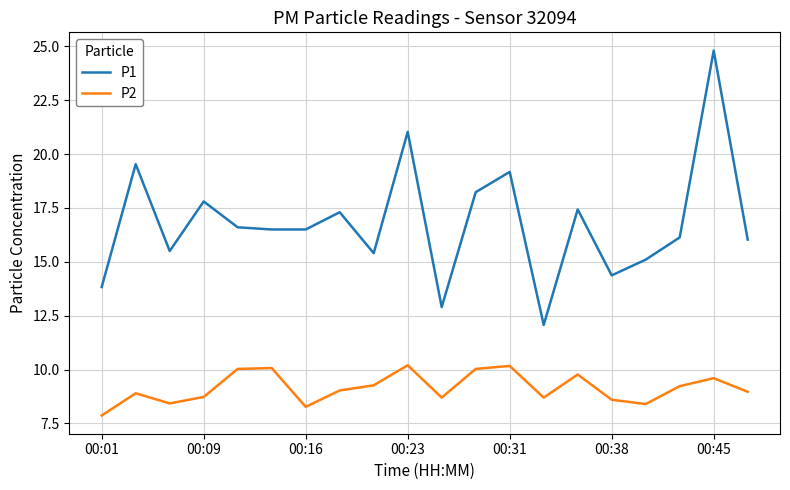

Which series has the widest spread of values?

P1